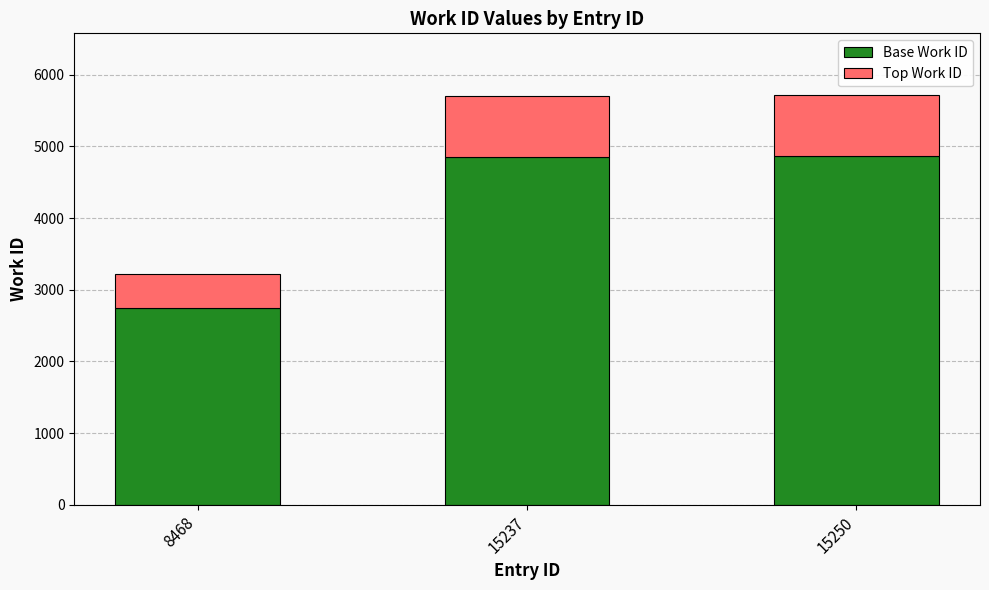

What is the total value across all series at 15237?

5709